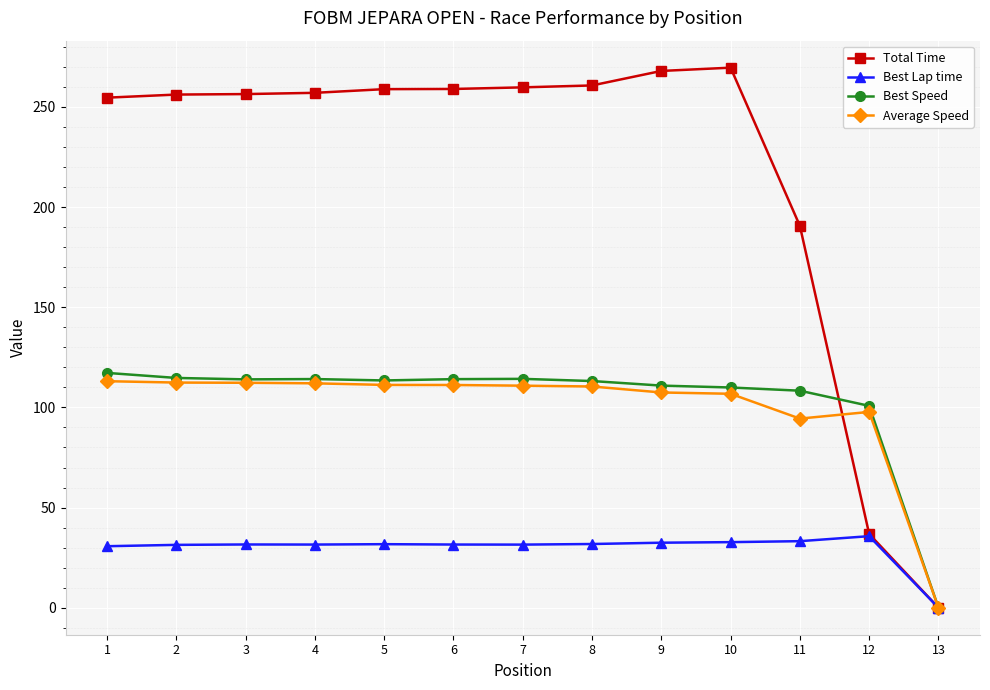

What is the difference between the Best Speed values at 10 and 13?

110.0